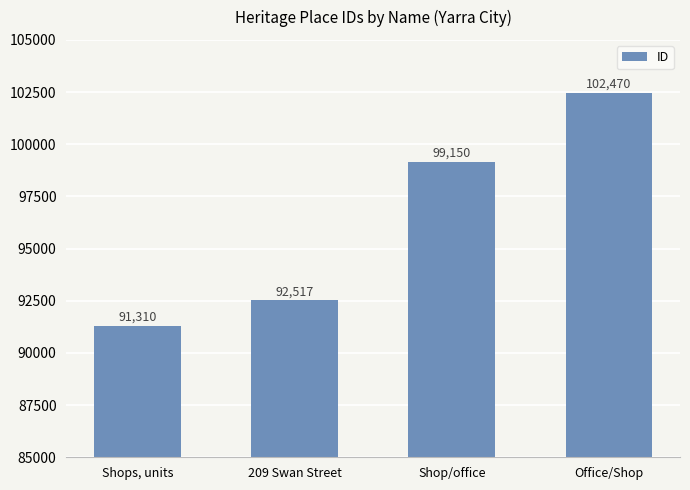

What is the sum of the values at 209 Swan Street and Office/Shop?

194987